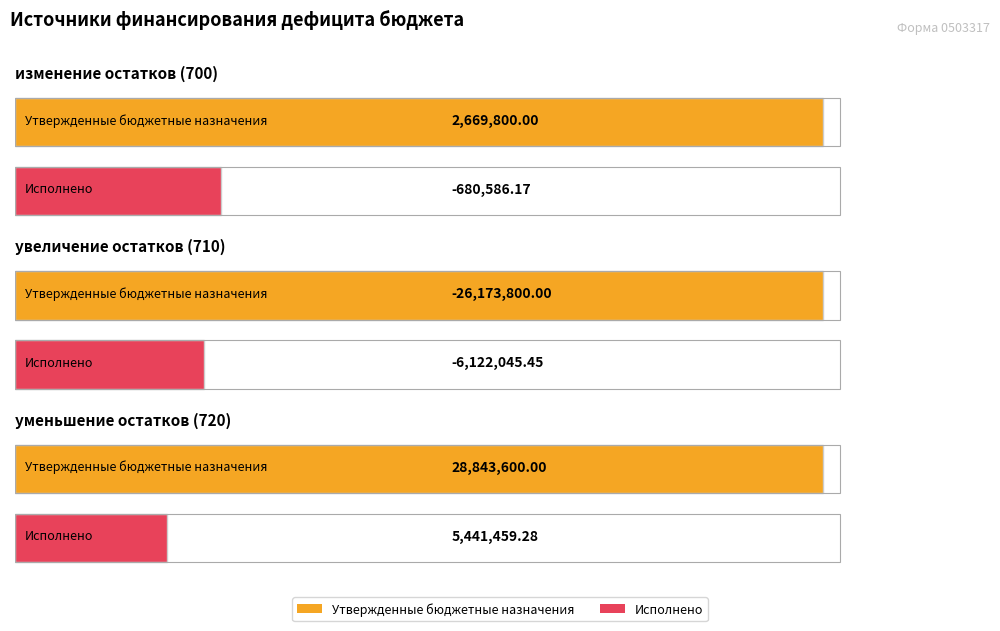

List the labels in order of Утвержденные бюджетные назначения value, largest first.

уменьшение остатков средств (720), изменение остатков средств (700), увеличение остатков средств (710)